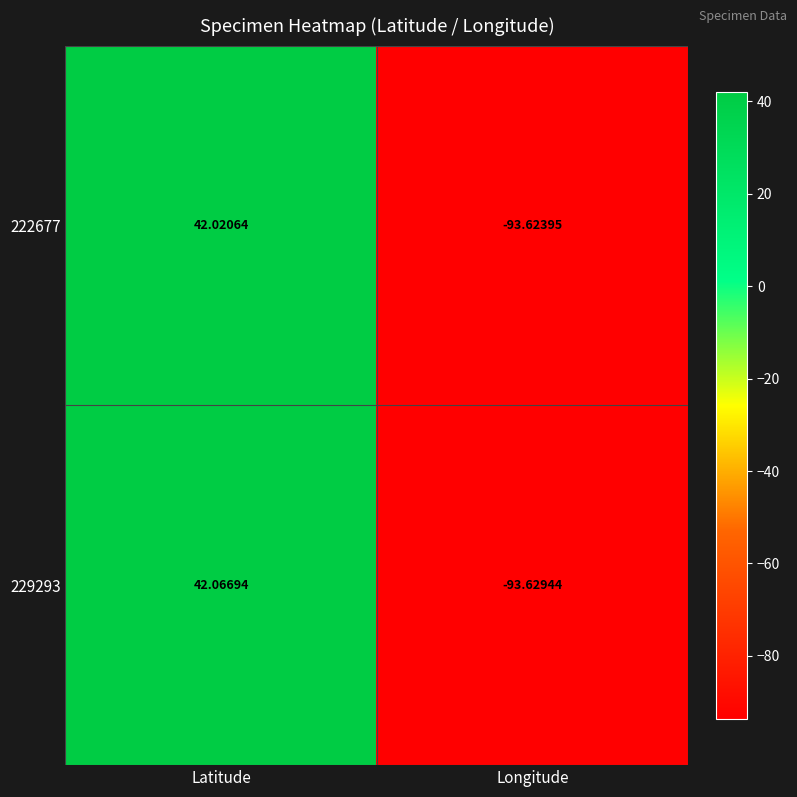

How many values in 222677 are below zero?

1